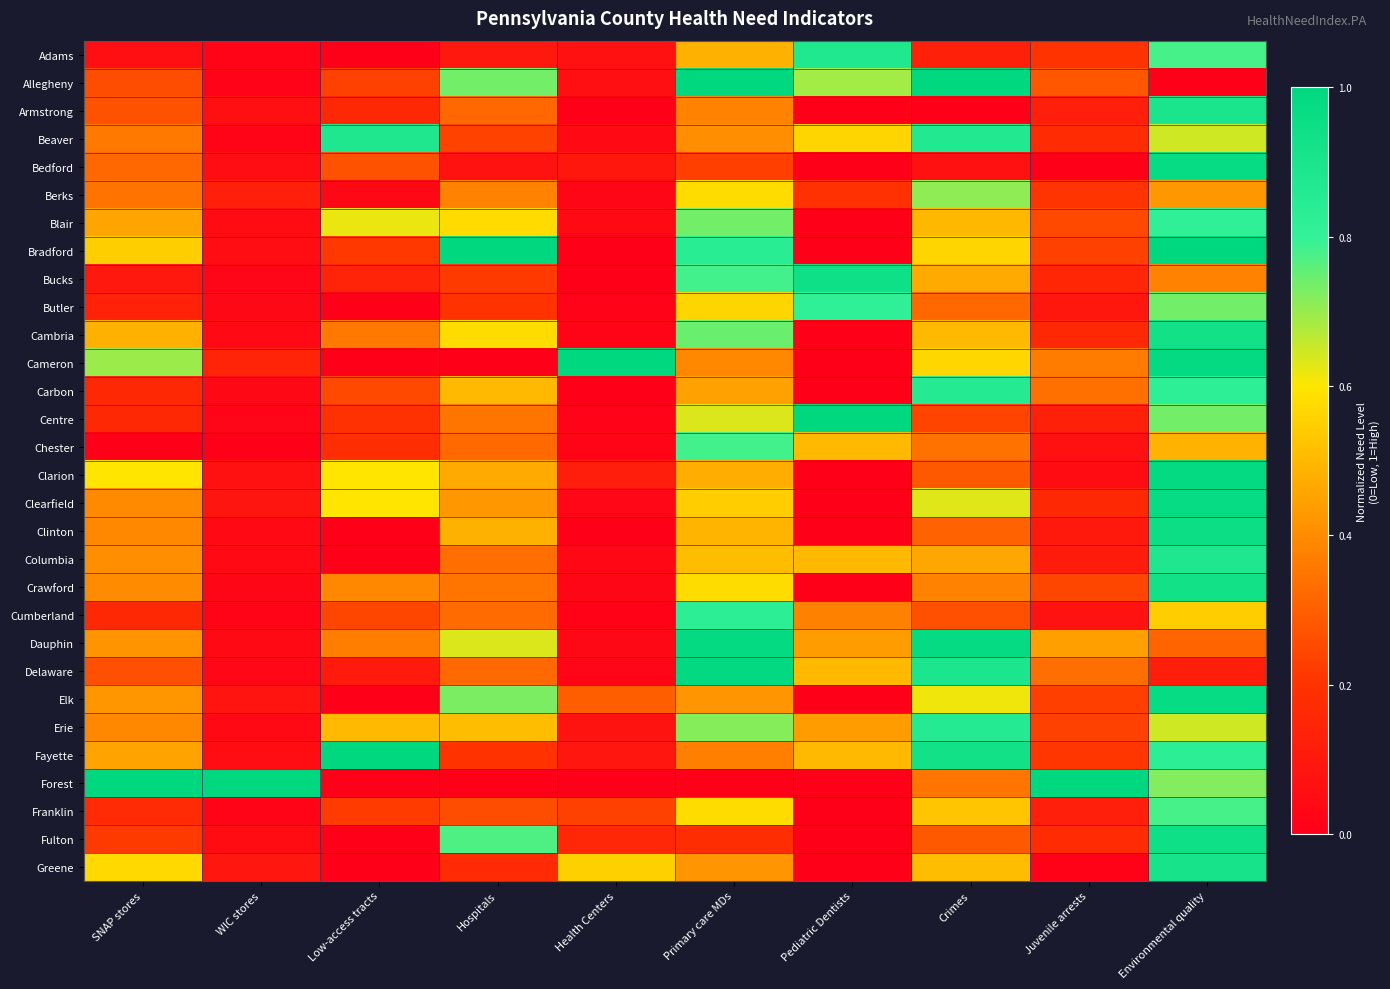

What is the spread (max minus min) of values at Crimes?

1.0